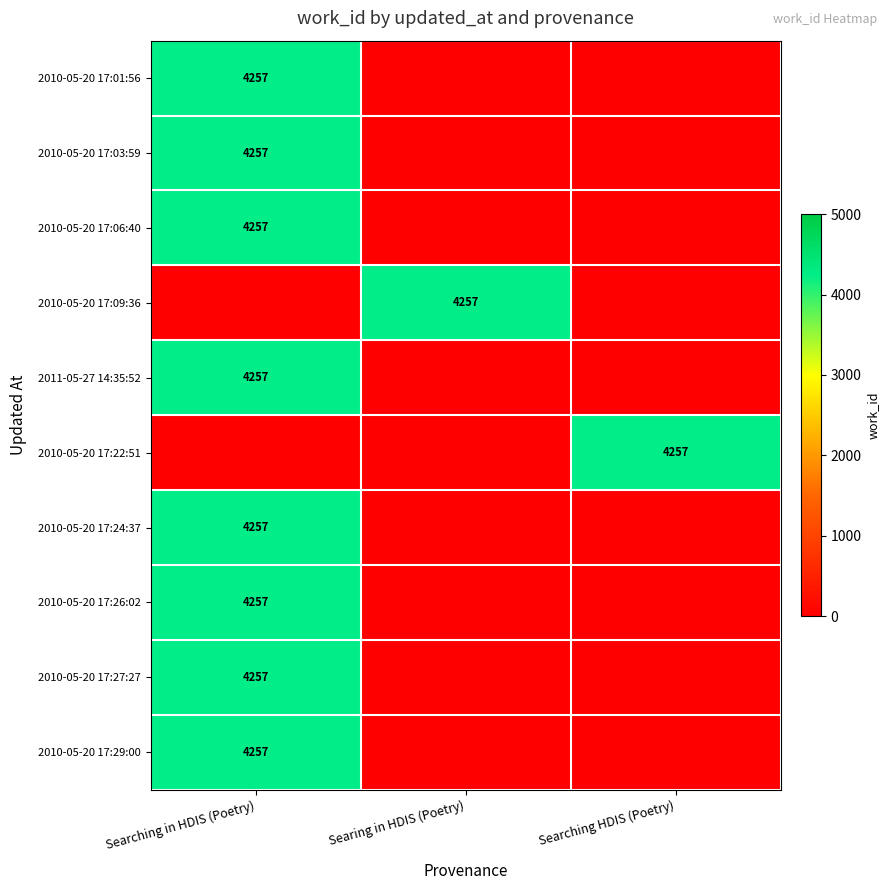

The value of 2010-05-20 17:29:00 at Searching in HDIS (Poetry) is 4257. True or false?

True